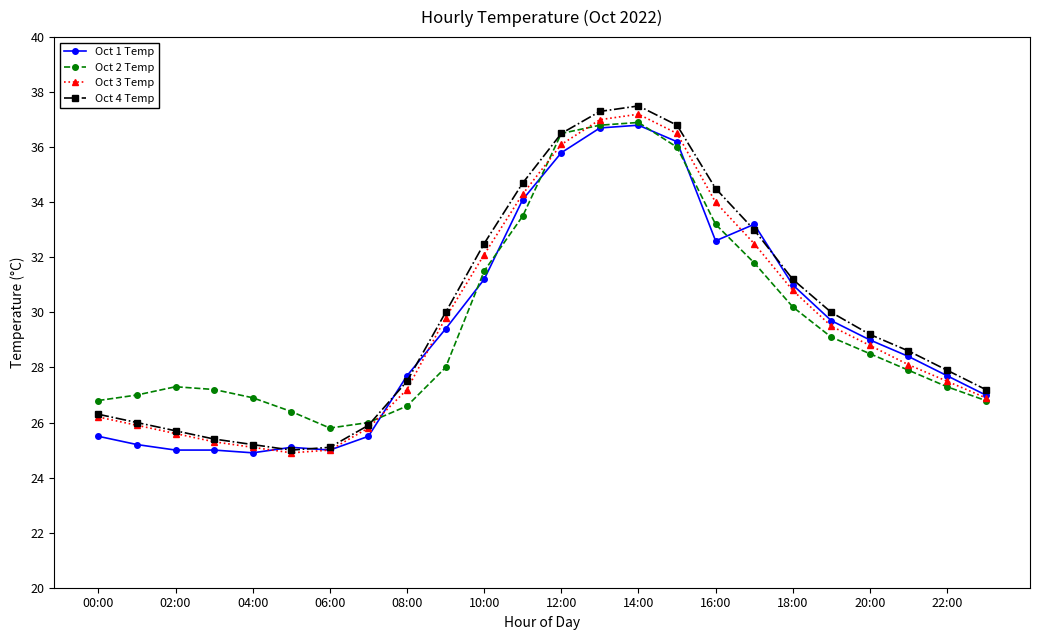

How many lines are shown in the chart?

4